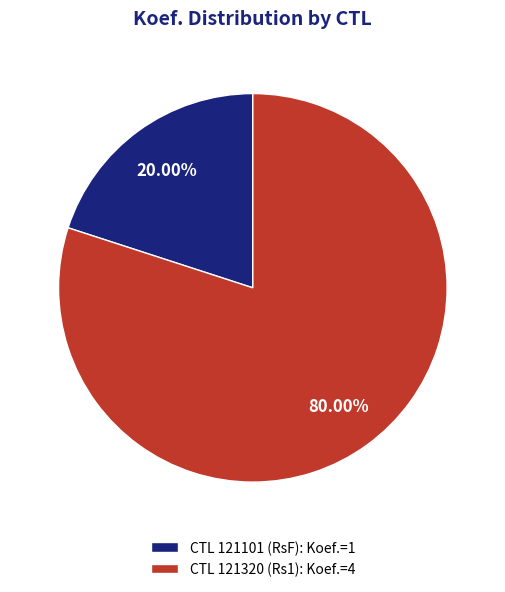

Does any single category account for the majority?

Yes